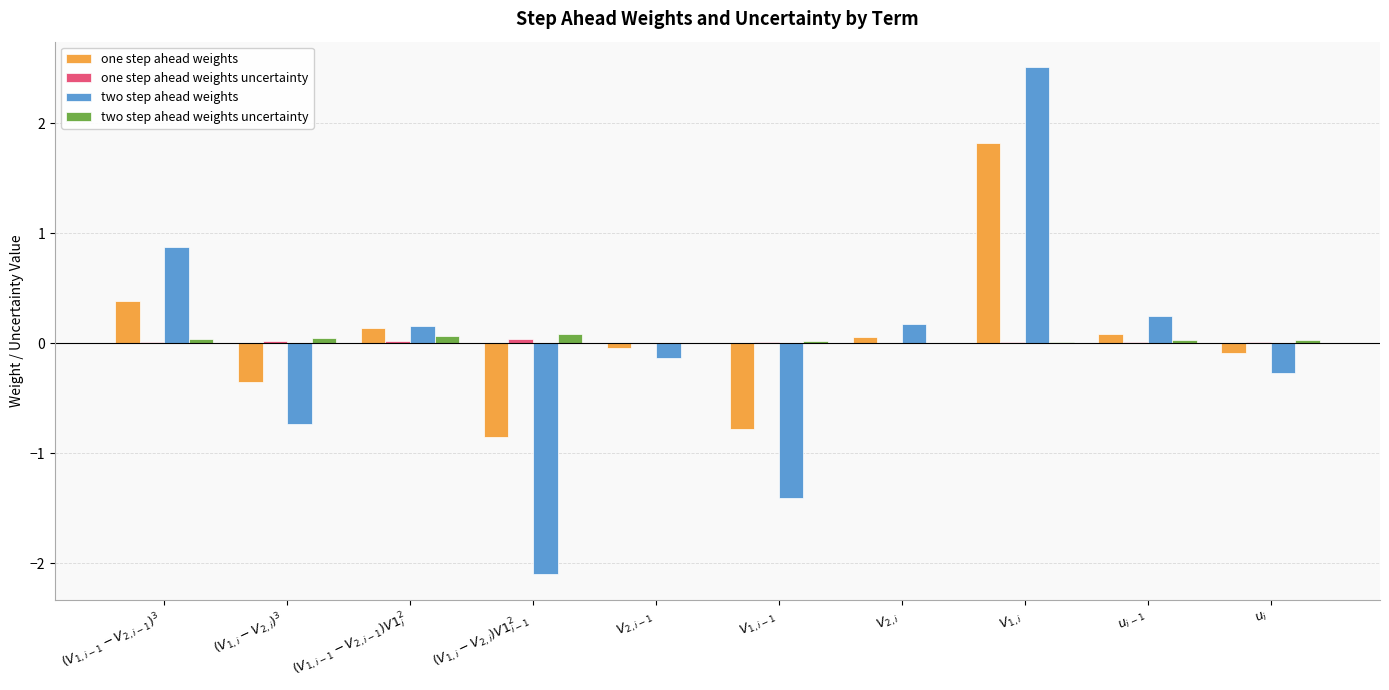

How many data points in two step ahead weights are above 0?

5